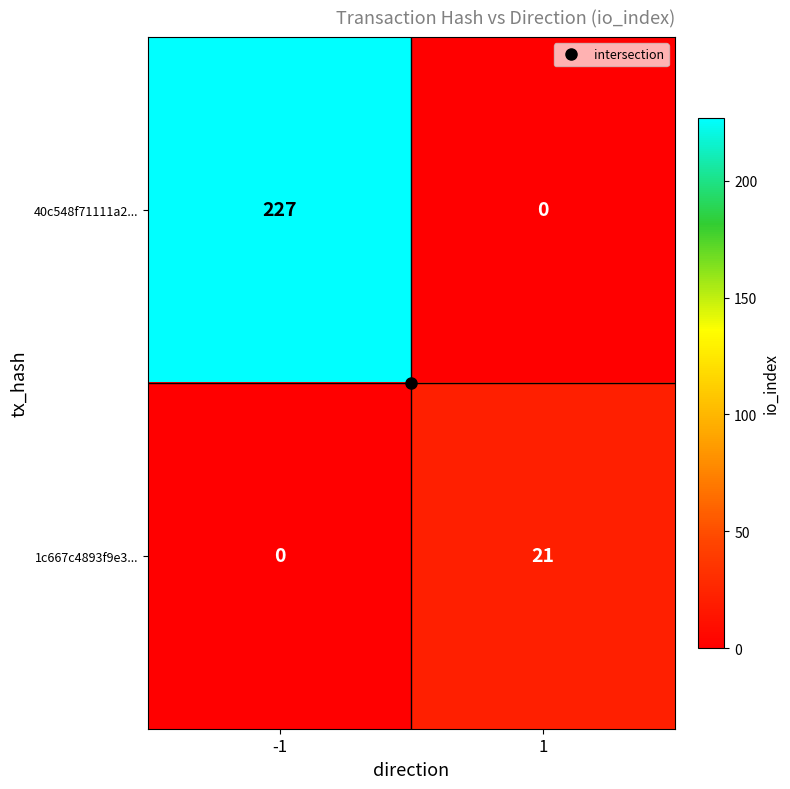

What is the total value across all series at -1?

227